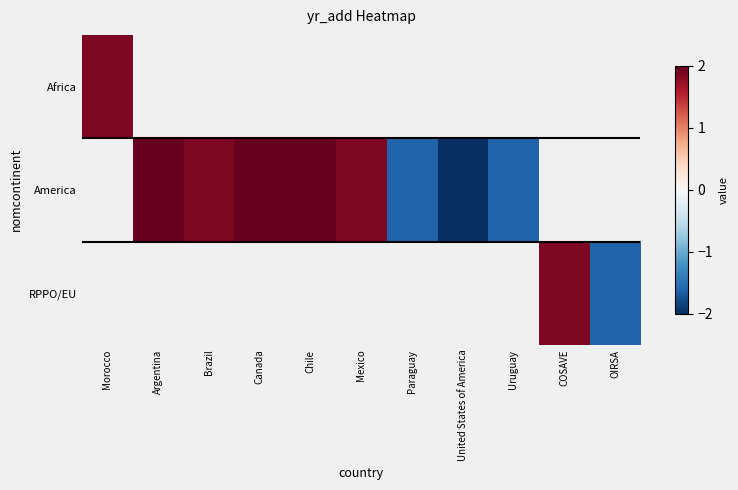

The value of America at United States of America is -2.0. True or false?

True